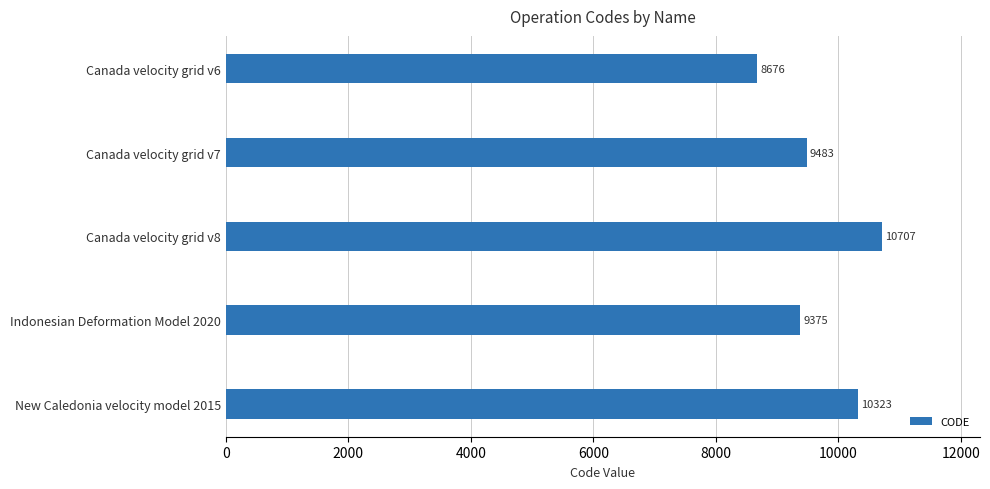

Which has a higher value, New Caledonia velocity model 2015 or Canada velocity grid v7?

New Caledonia velocity model 2015